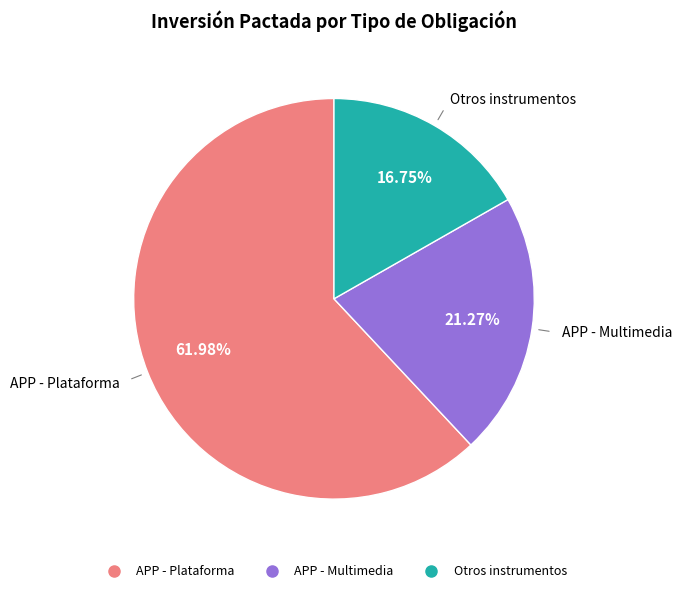

Does any single category account for the majority?

Yes